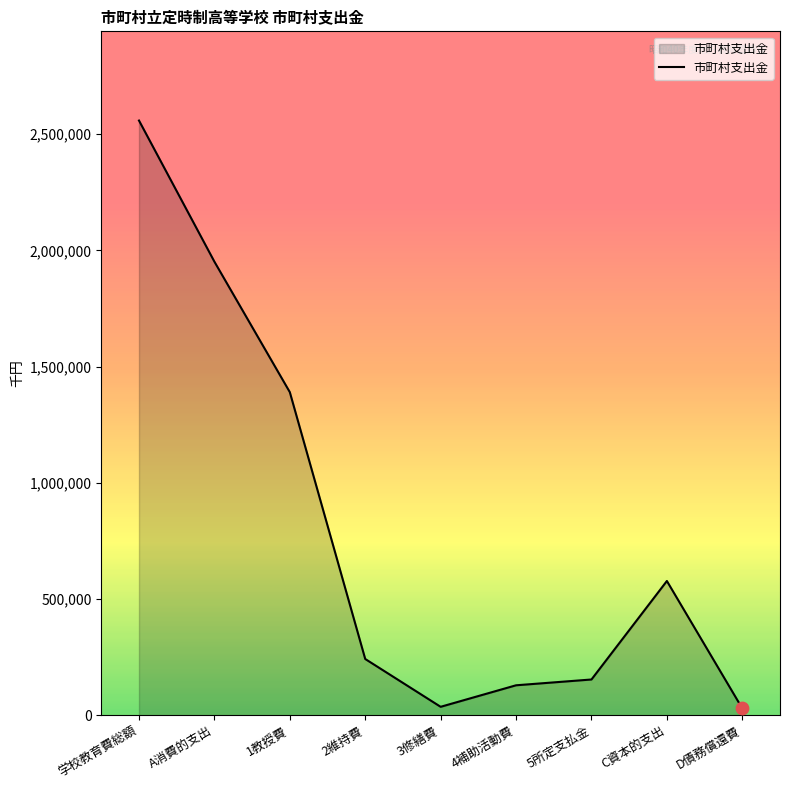

Between C資本的支出 and 2維持費, which is larger?

C資本的支出